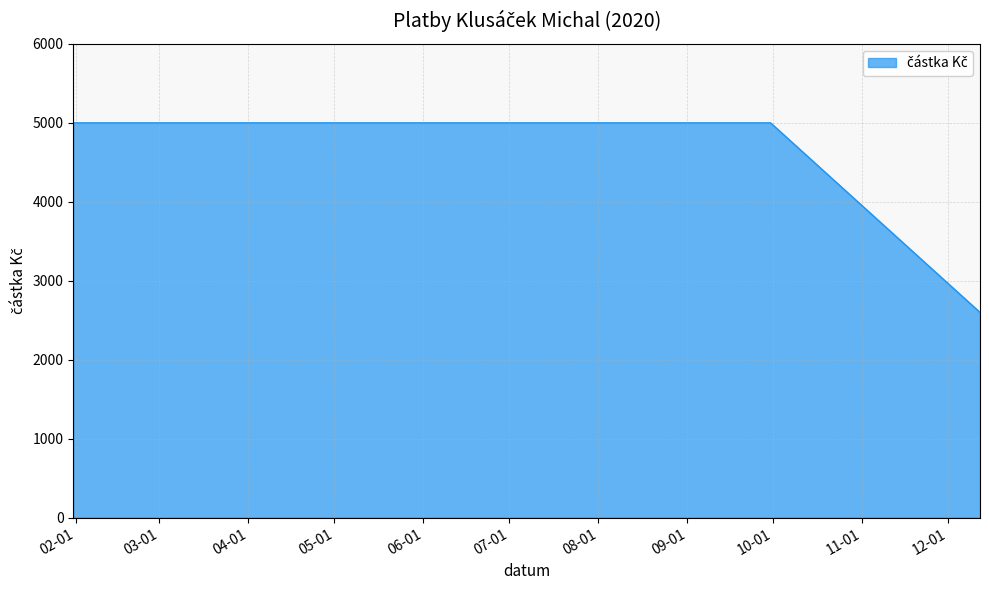

Does the chart have visible grid lines?

Yes